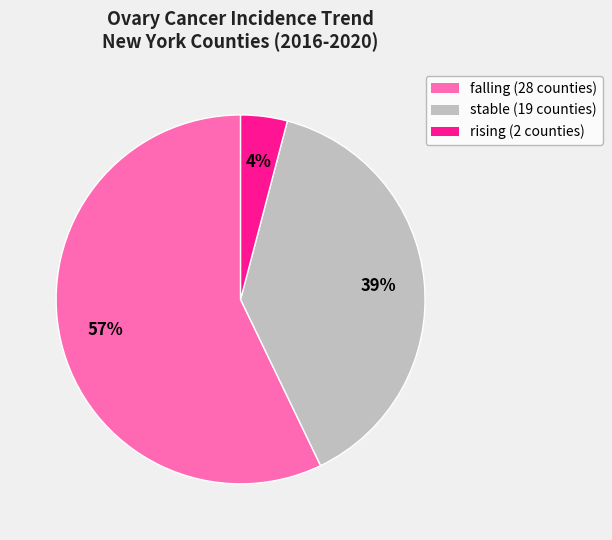

Rank the categories by value from lowest to highest.

rising, stable, falling